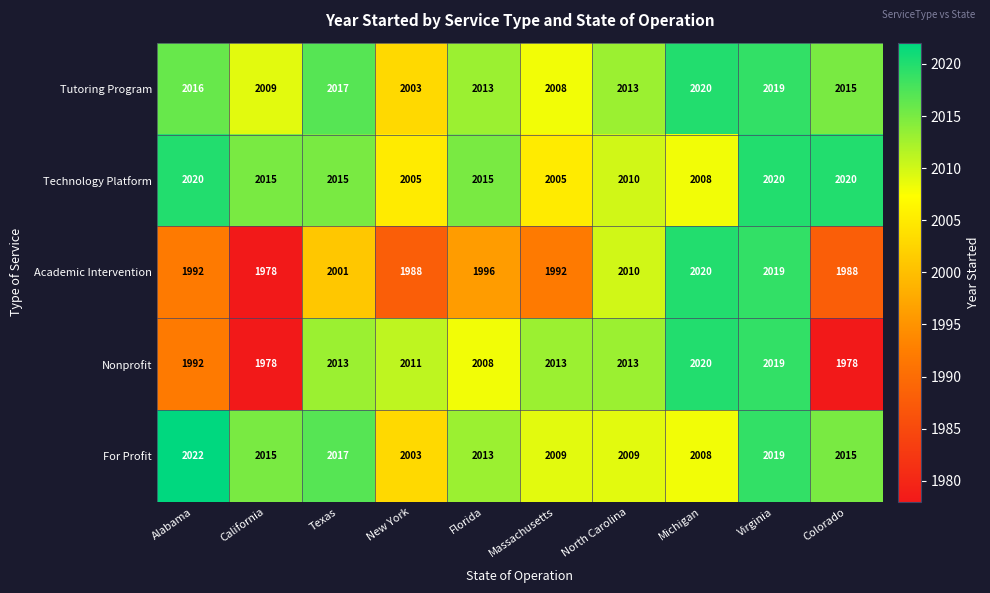

True or false: Nonprofit has a value of 478 at Alabama.

False